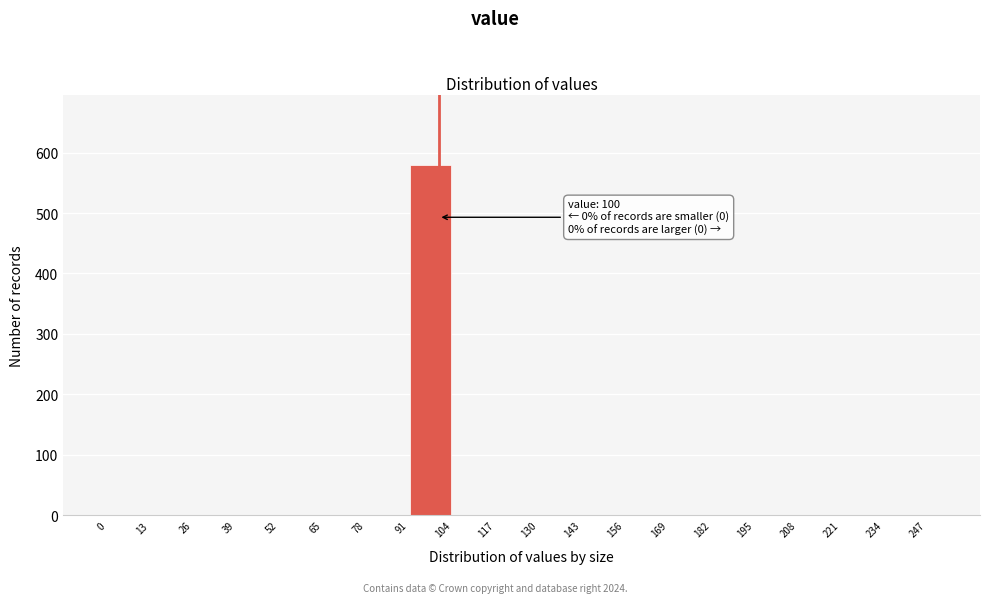

Over which range of the x-axis is the bar tallest?

91 to 104